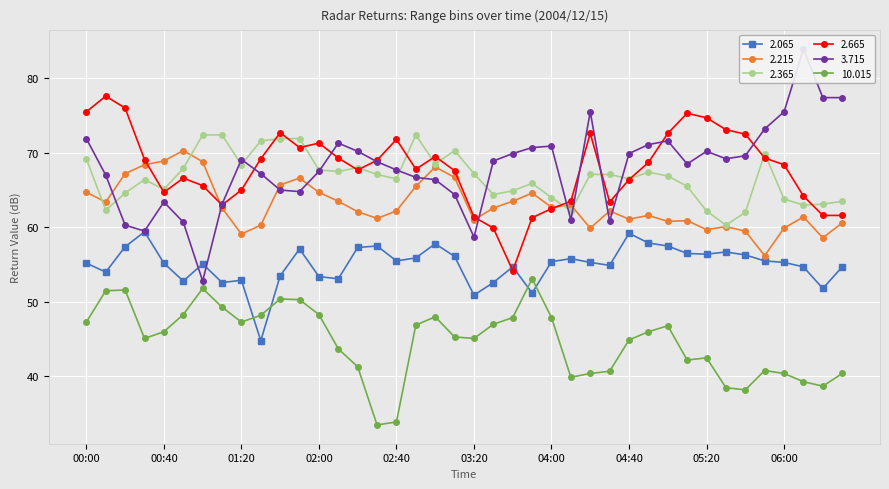

Which series has the widest spread of values?

  3.715